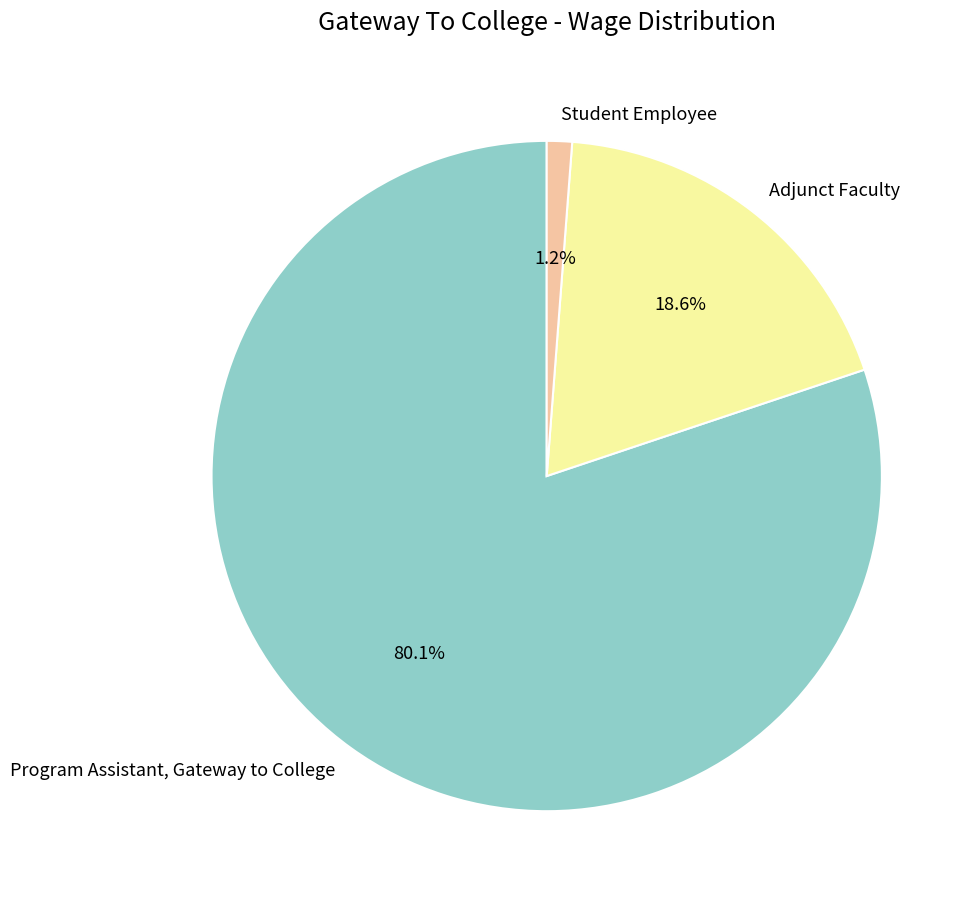

Approximately how many times larger is the value at Student Employee compared to Adjunct Faculty?

0.1